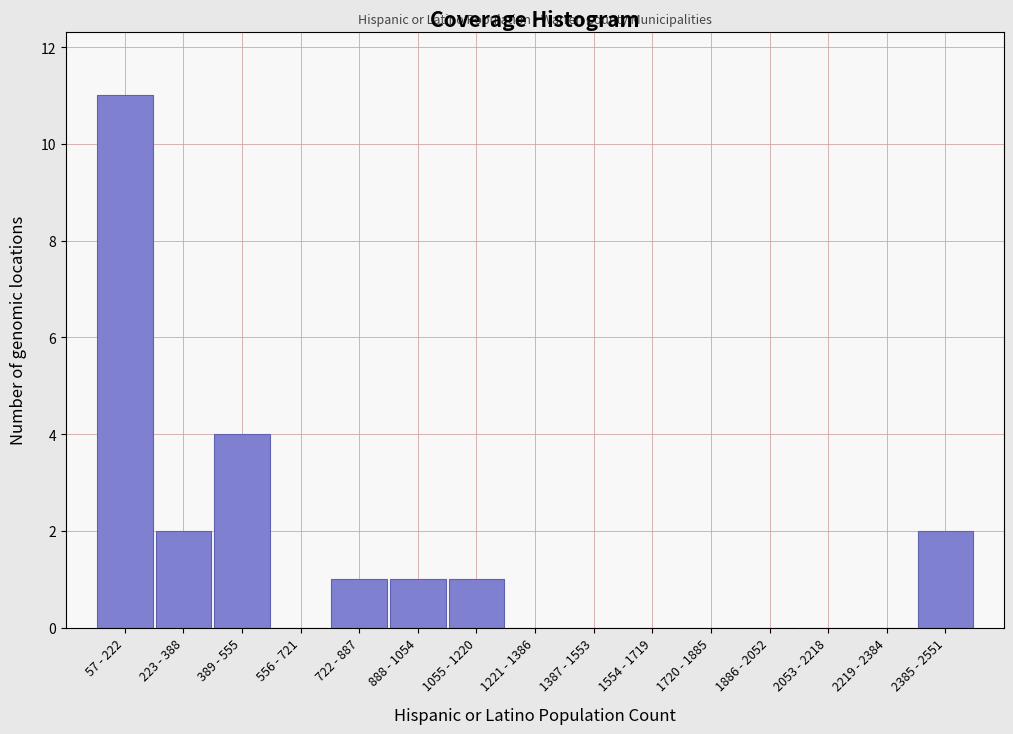

Reading left to right, transcribe all the data shown in this chart.

57 - 222=11	223 - 388=2	389 - 555=4	556 - 721=0	722 - 887=1	888 - 1054=1	1055 - 1220=1	1221 - 1386=0	1387 - 1553=0	1554 - 1719=0	1720 - 1885=0	1886 - 2052=0	2053 - 2218=0	2219 - 2384=0	2385 - 2551=2